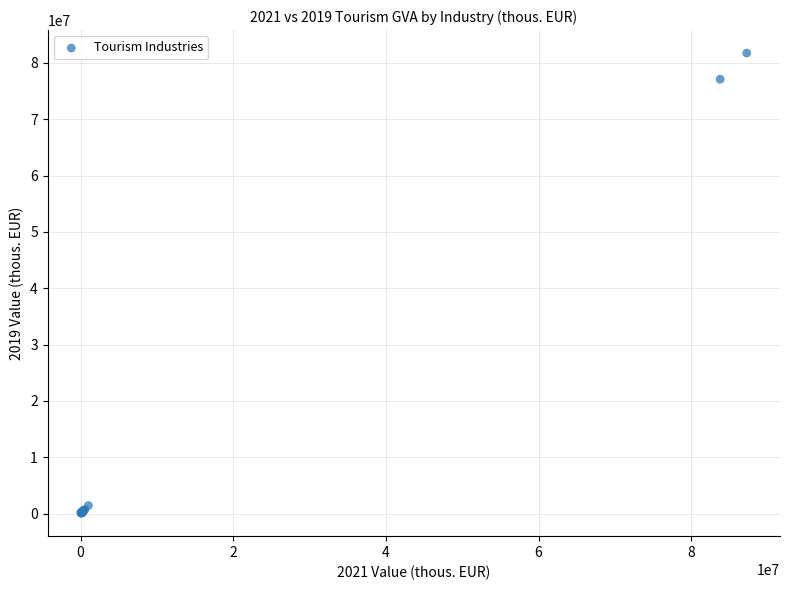

What Y value in the scatter plot is closest to 40911184?

77094869